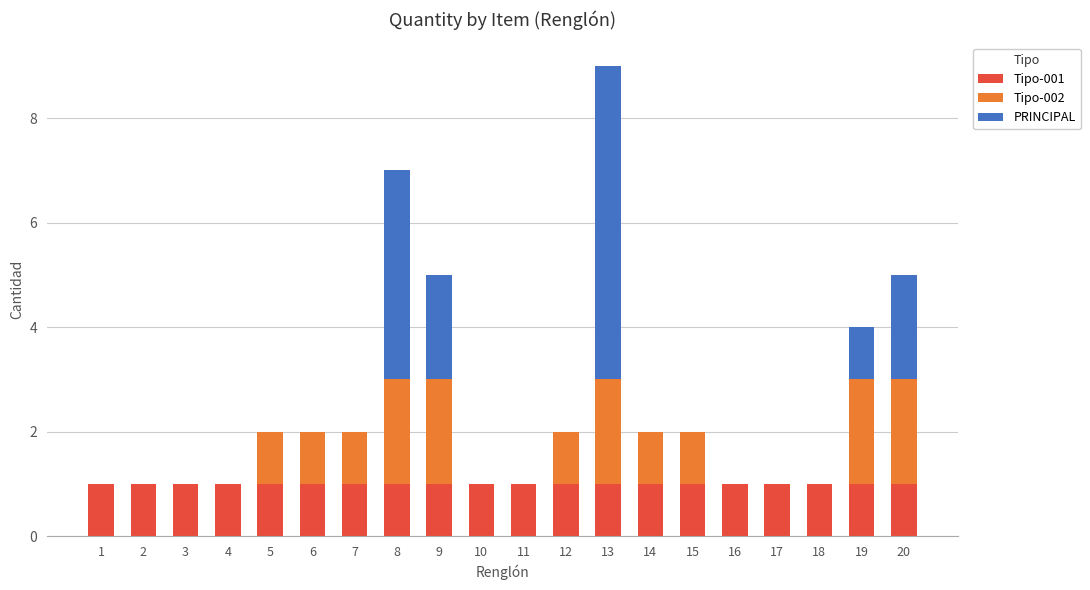

The Tipo-001 series shows 2 at 19. True or false?

False